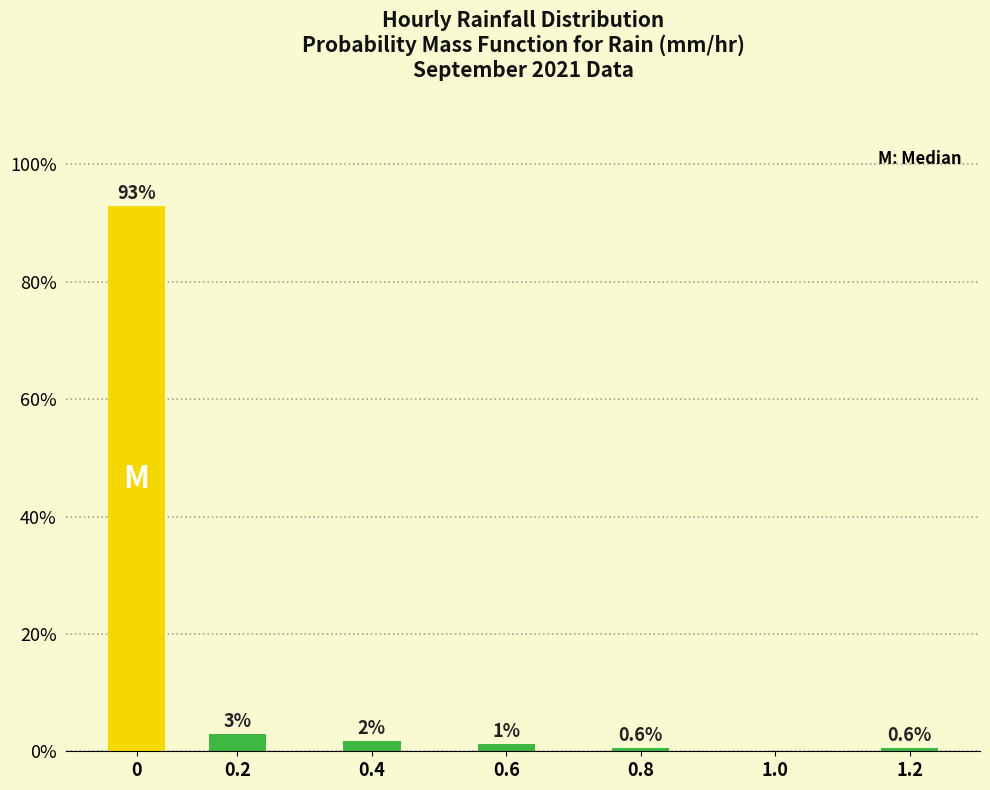

Is it true that the value at 1.2 is 0.6?

True